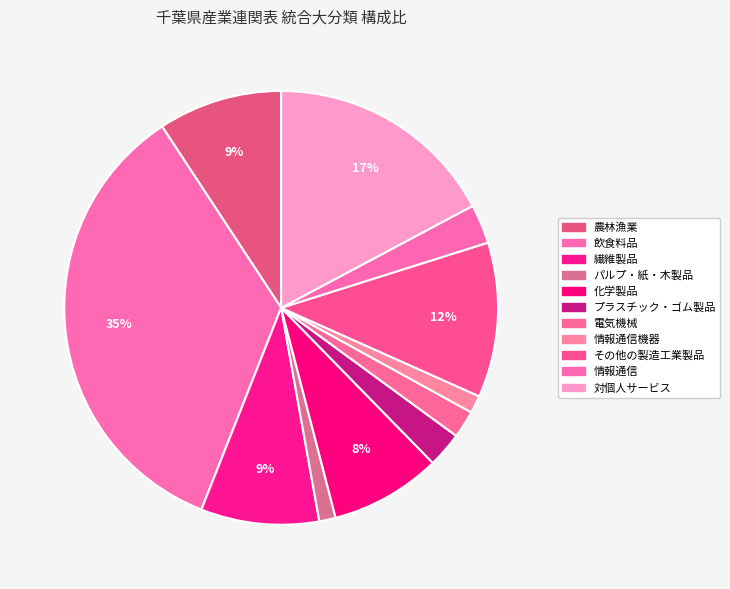

Count the number of slices in the pie.

11